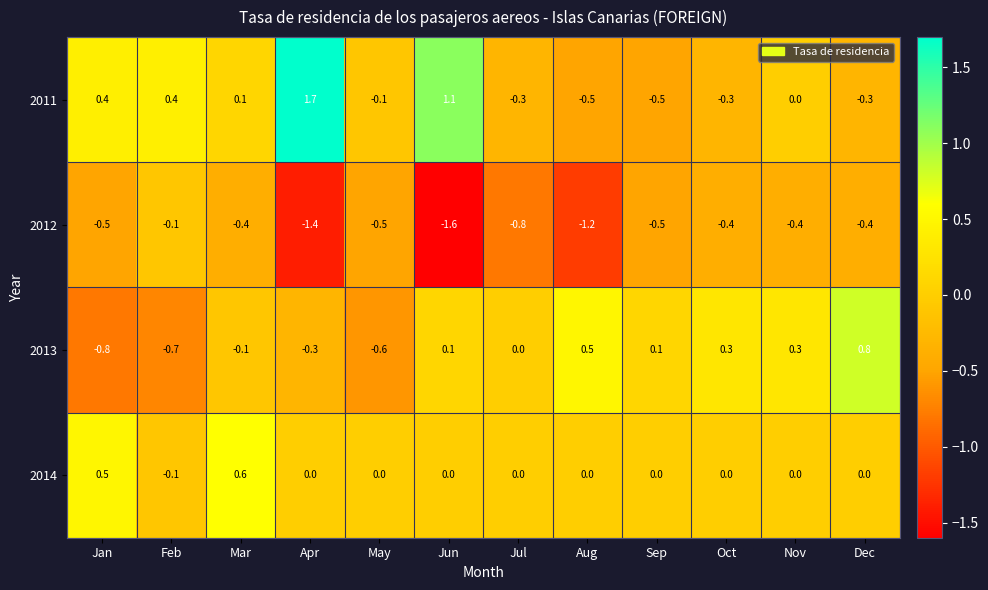

What is the difference between the highest and lowest values at May?

0.6